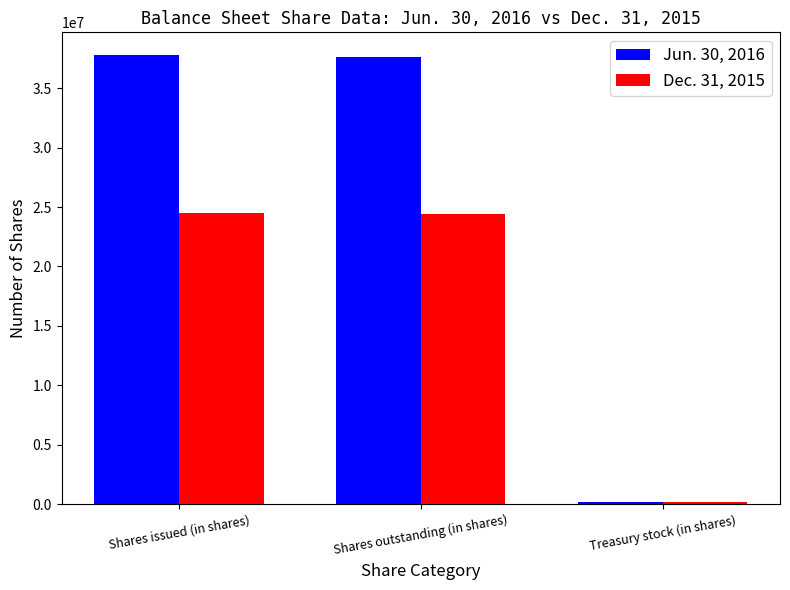

What is the label of the 3rd bar from the left?

Treasury stock (in shares)